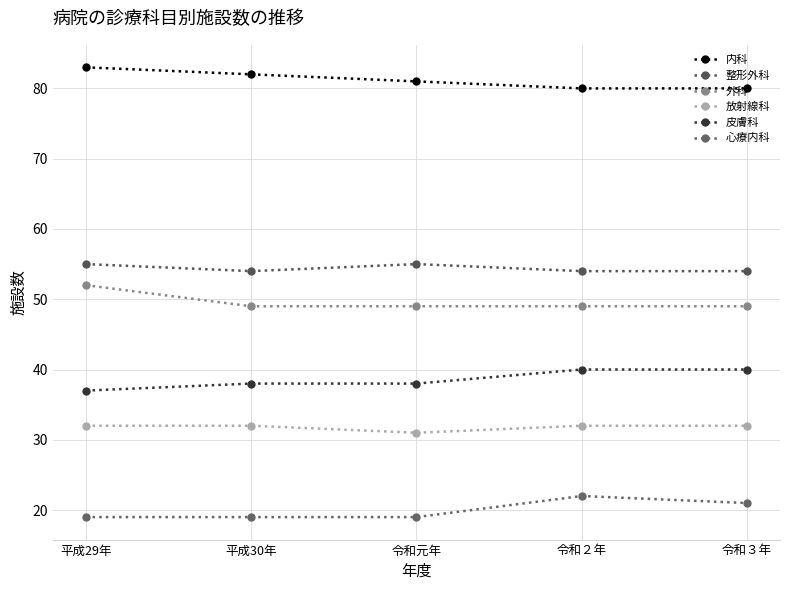

Reading left to right, transcribe all the data shown in this chart.

内科: 83	82	81	80	80
整形外科: 55	54	55	54	54
外科: 52	49	49	49	49
放射線科: 32	32	31	32	32
皮膚科: 37	38	38	40	40
心療内科: 19	19	19	22	21